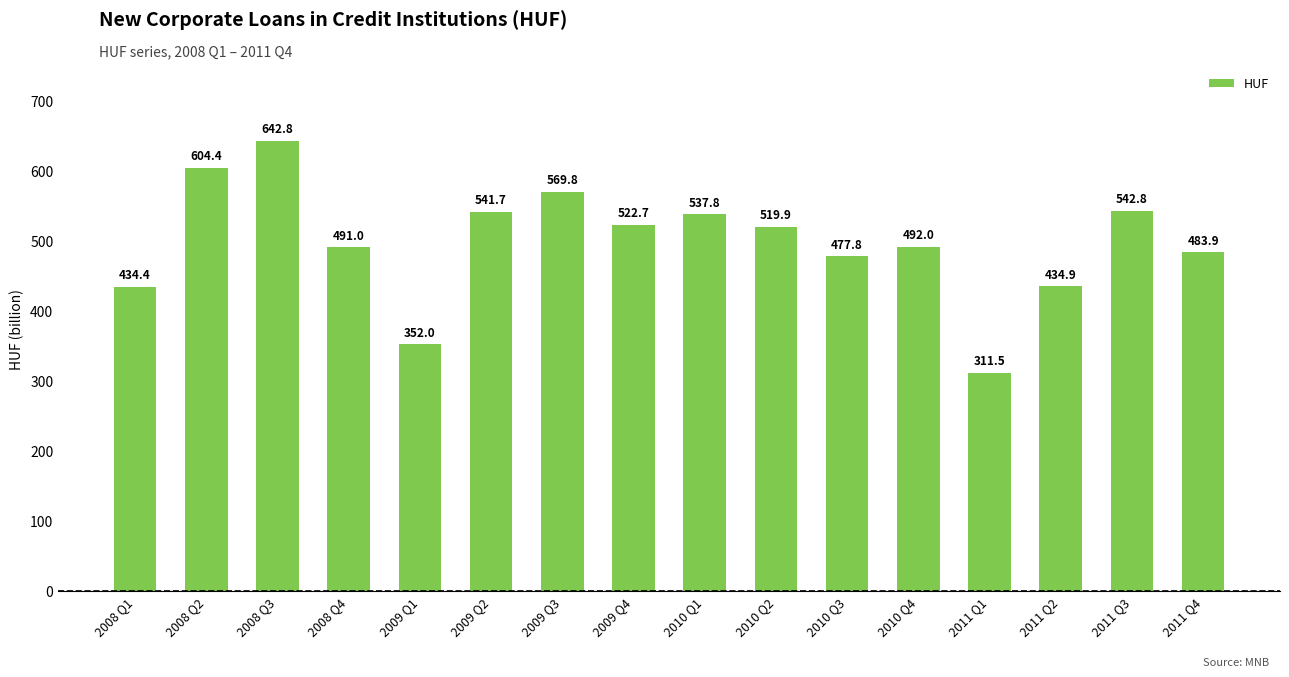

Read the value at 2009 Q3.

569.8